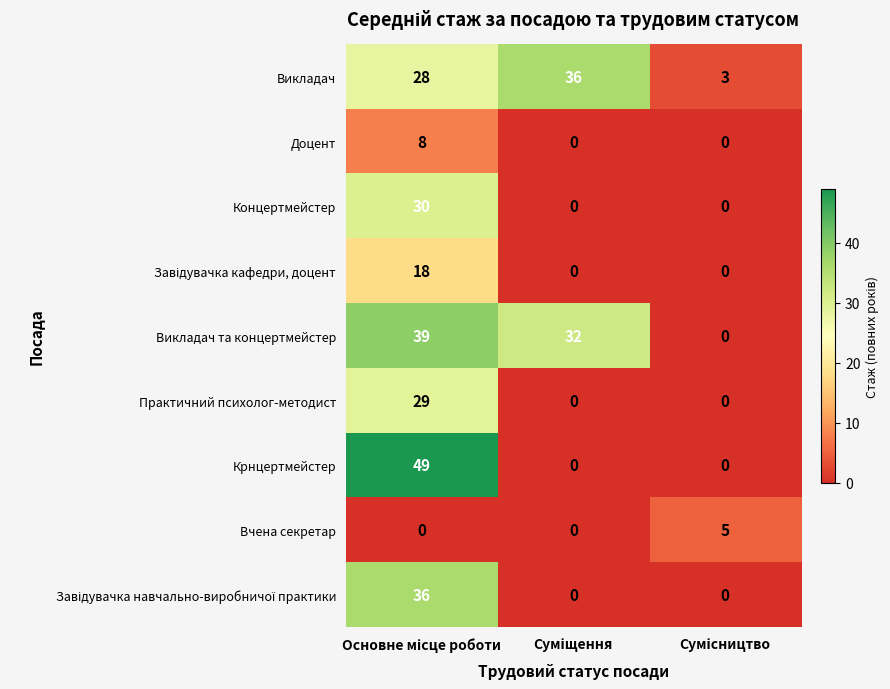

Which series has the largest total across all categories?

Викладач та концертмейстер